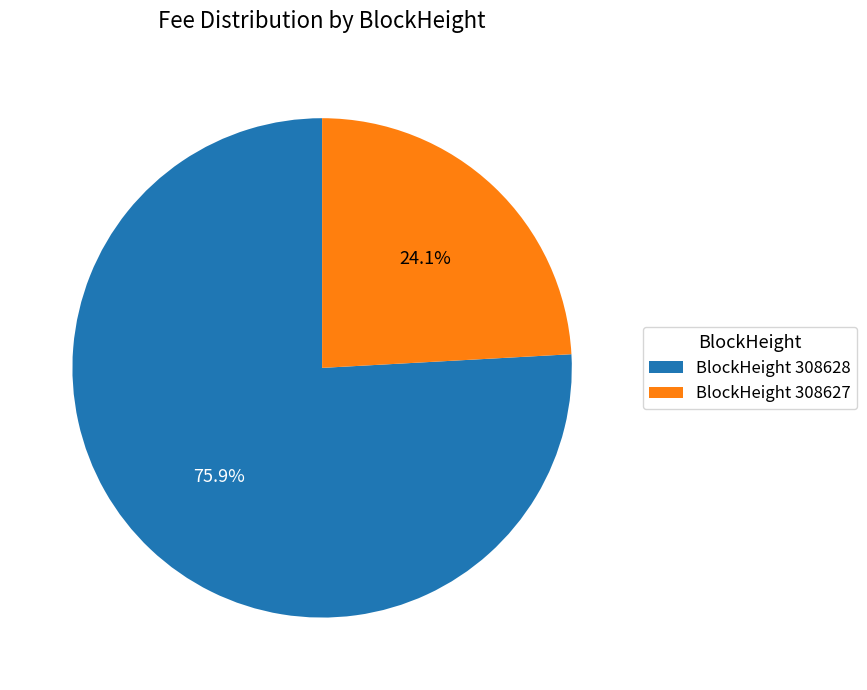

Which has a higher value, BlockHeight 308627 or BlockHeight 308628?

BlockHeight 308628